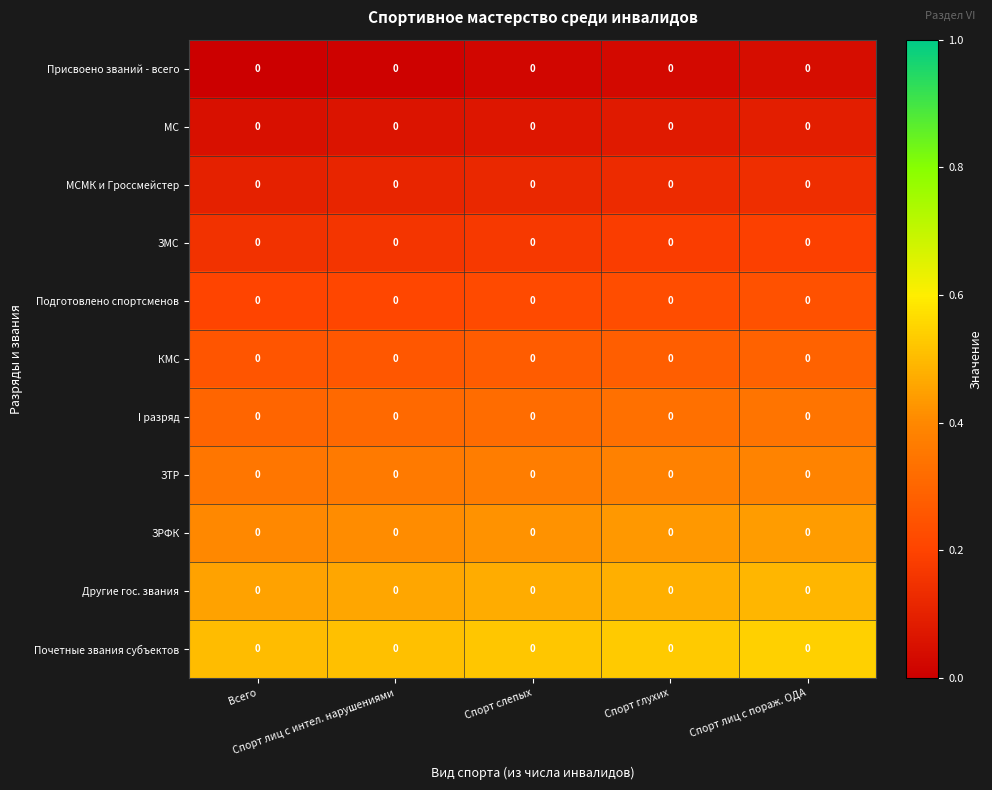

What is the difference between the highest and lowest values at Спорт глухих?

0.5